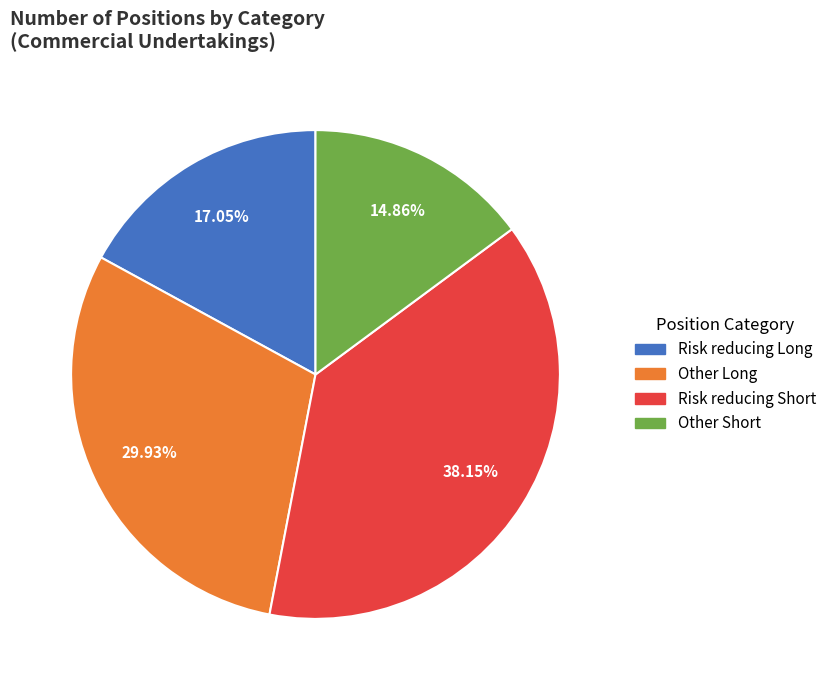

To the nearest percent, what is the average slice percentage?

25%